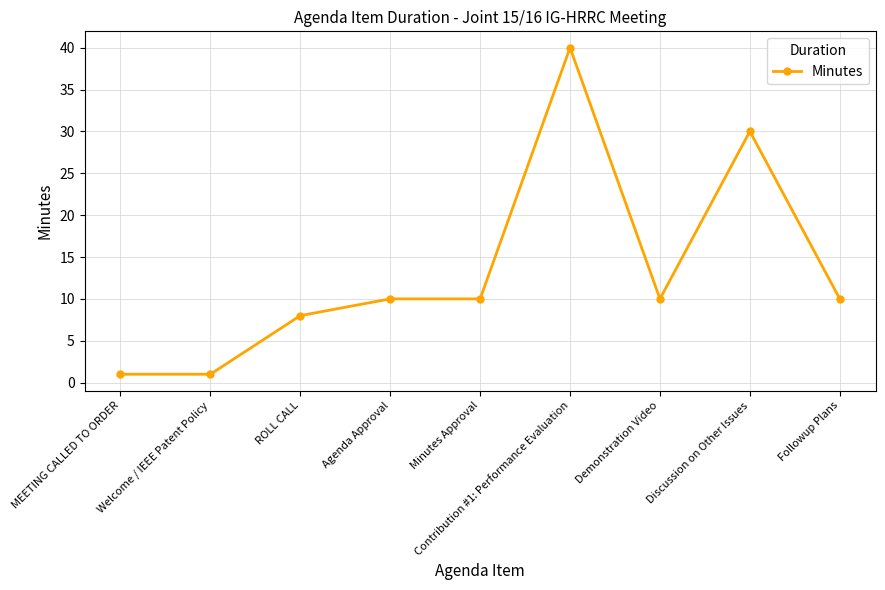

Reading right to left, transcribe all the data shown in this chart.

10	30	10	40	10	10	8	1	1